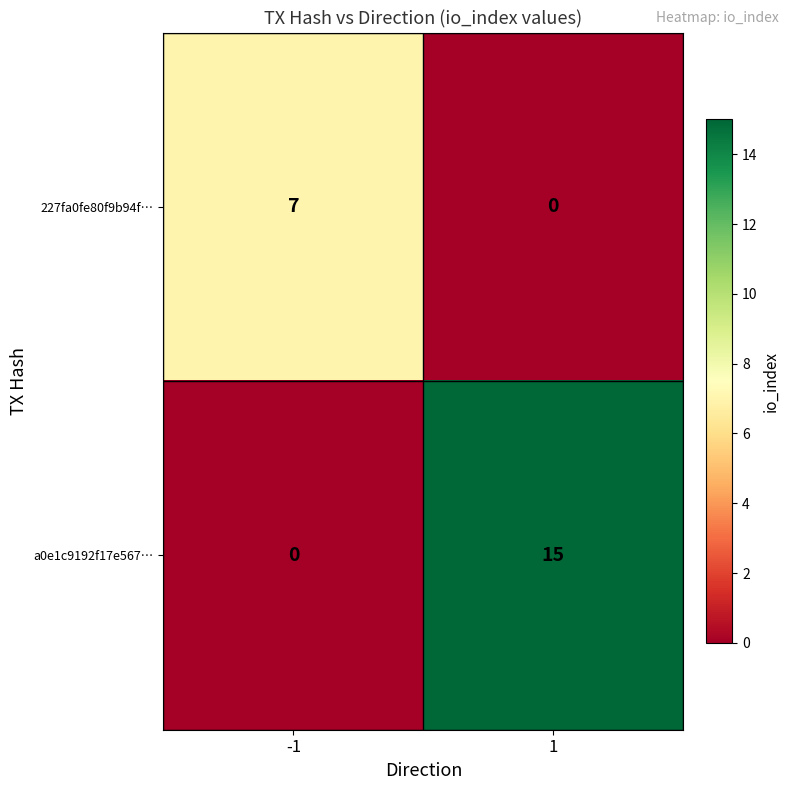

Between -1 and 1, which series saw the biggest shift?

a0e1c9192f17e567…